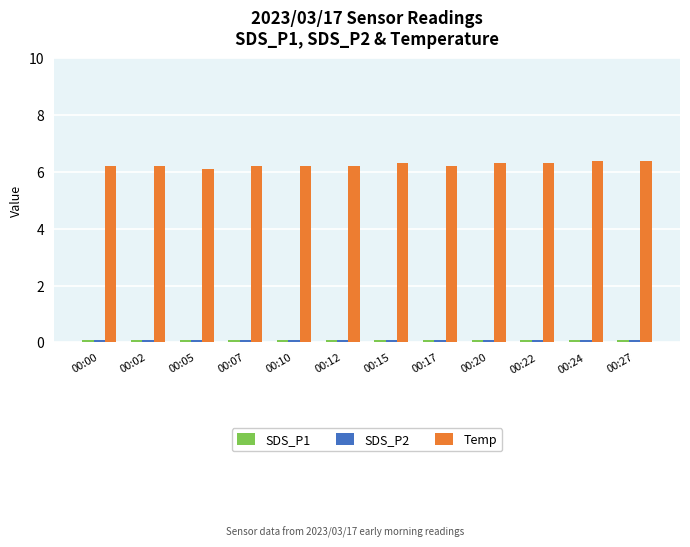

The value of Temp at 00:17 is 6.2. True or false?

True